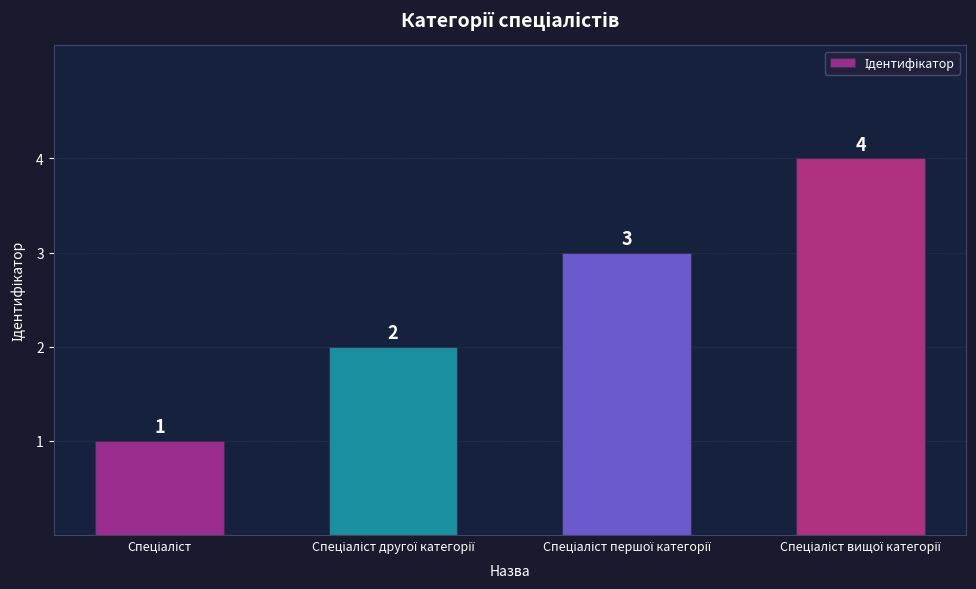

Count the values in the range 2 to 4.

3